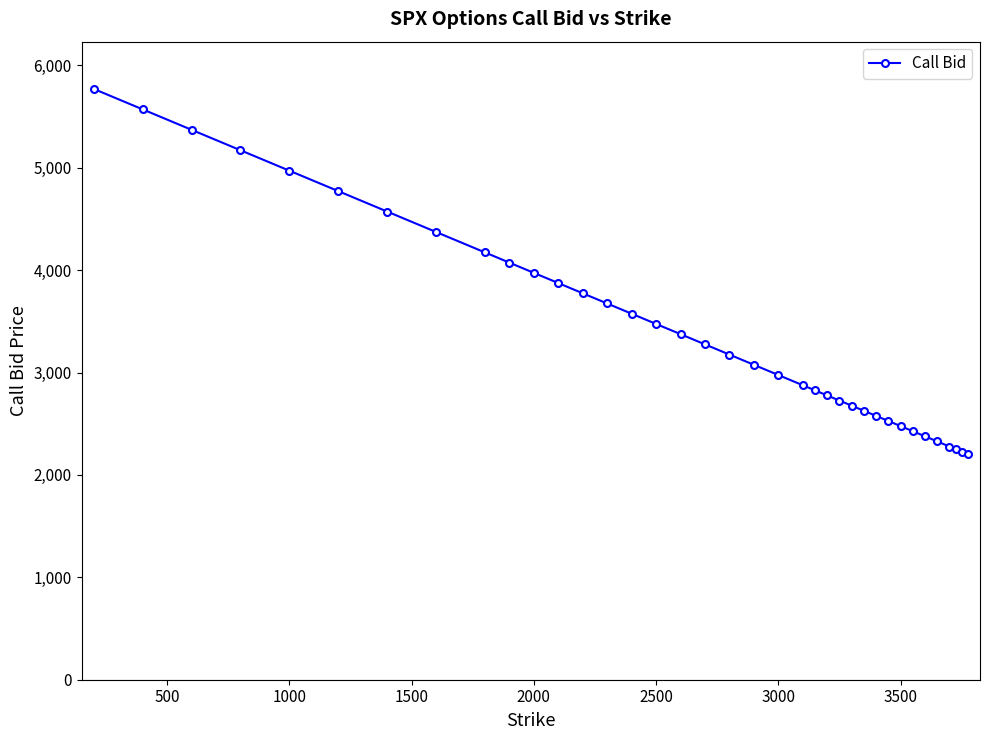

True or false: the data has more than 1 interior local peaks.

False